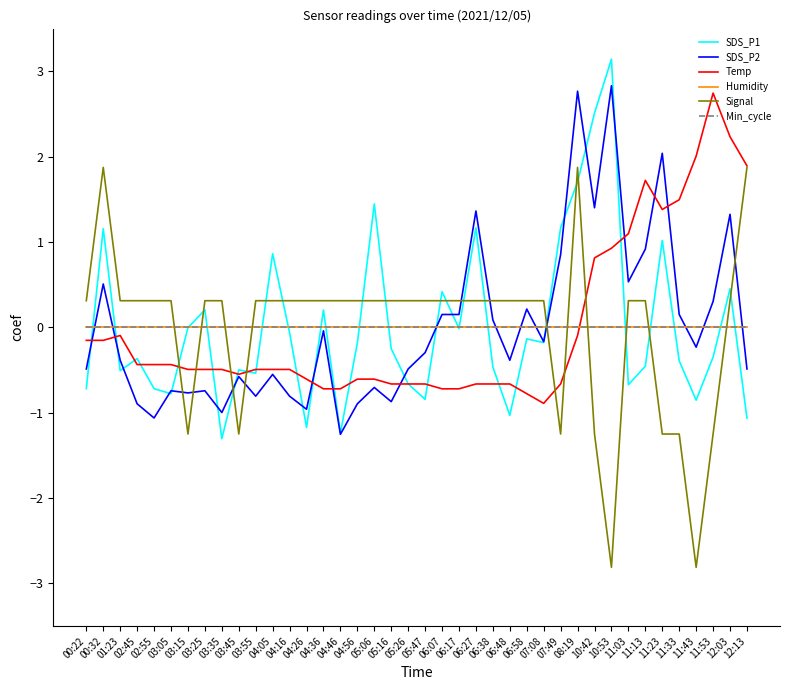

Is this an area chart (filled region under the line)?

No